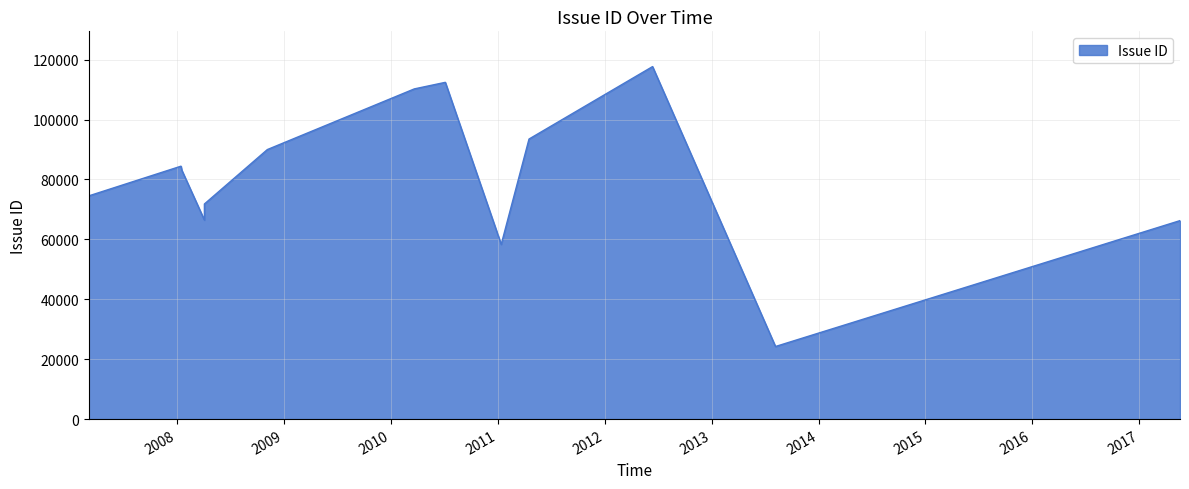

The value at 2012-06-13 is 77419. True or false?

False